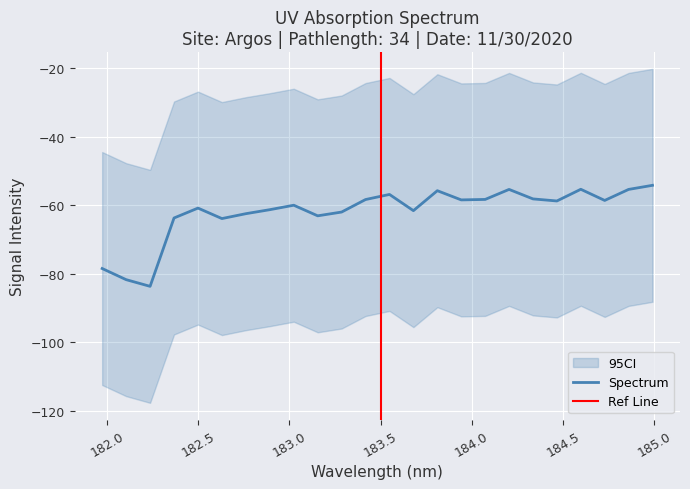

How many data points are less than -58?

18